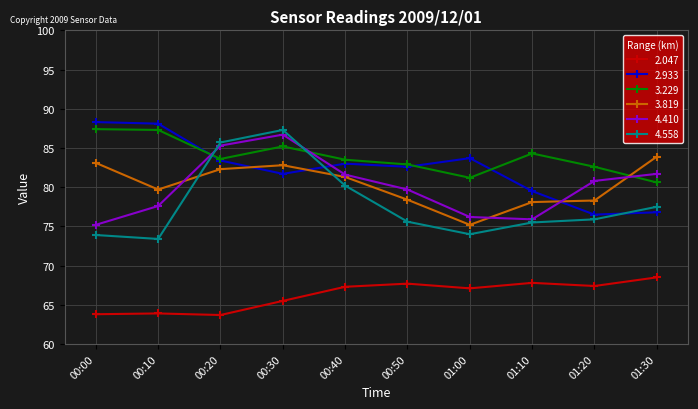

Between 00:00 and 00:20, which series saw the biggest shift?

4.558